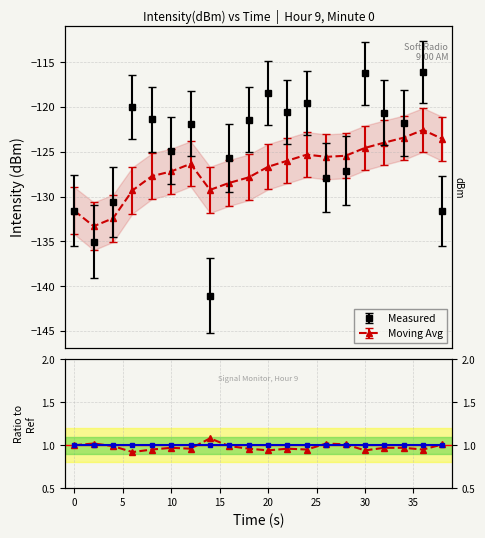

What is the value of the Moving Avg point at the 3rd from the left?

-132.4